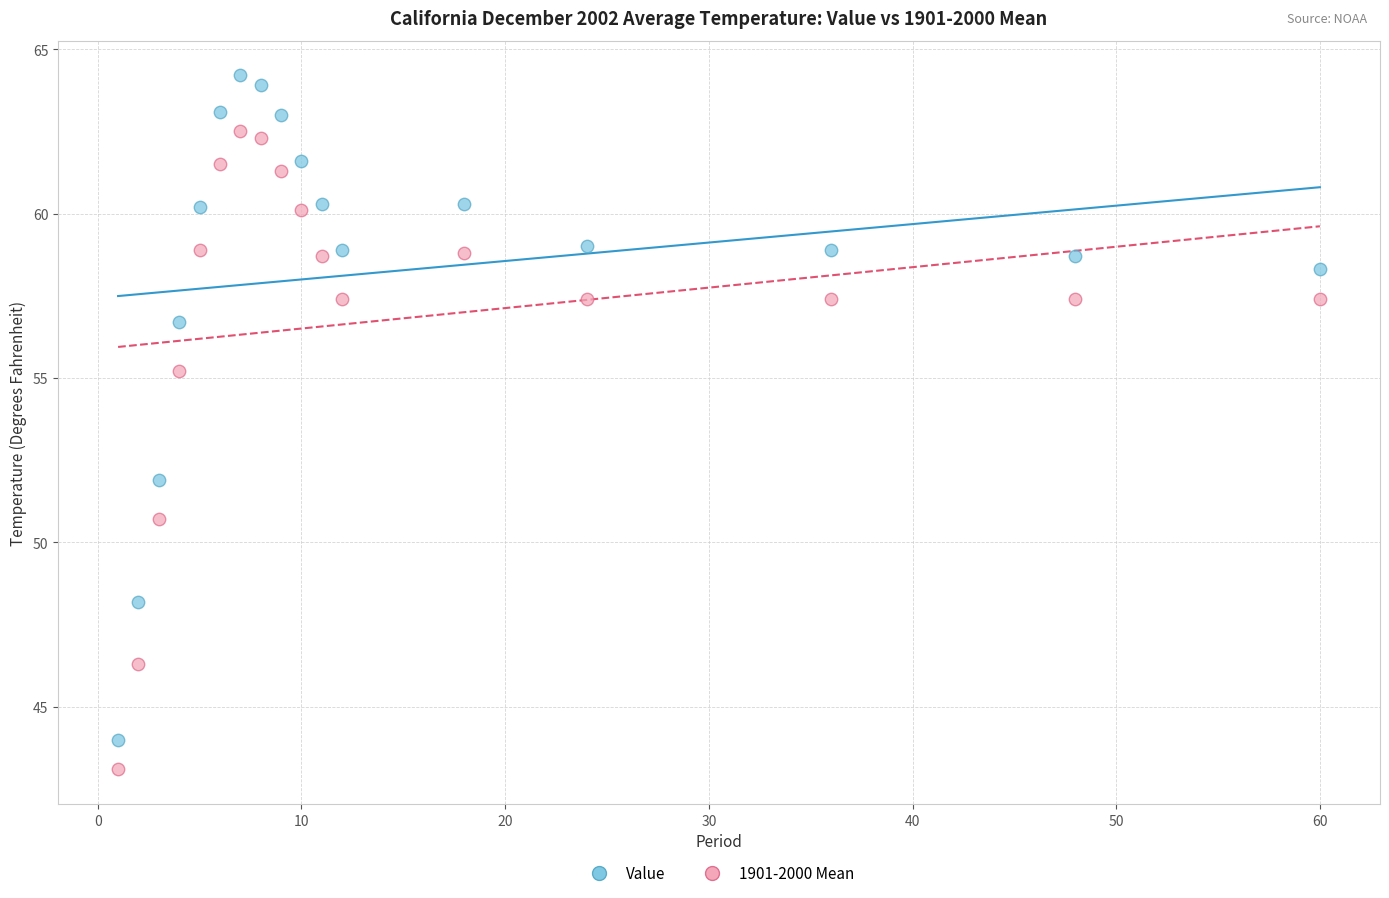

In the Value series, what Y value is closest to 54?

51.9